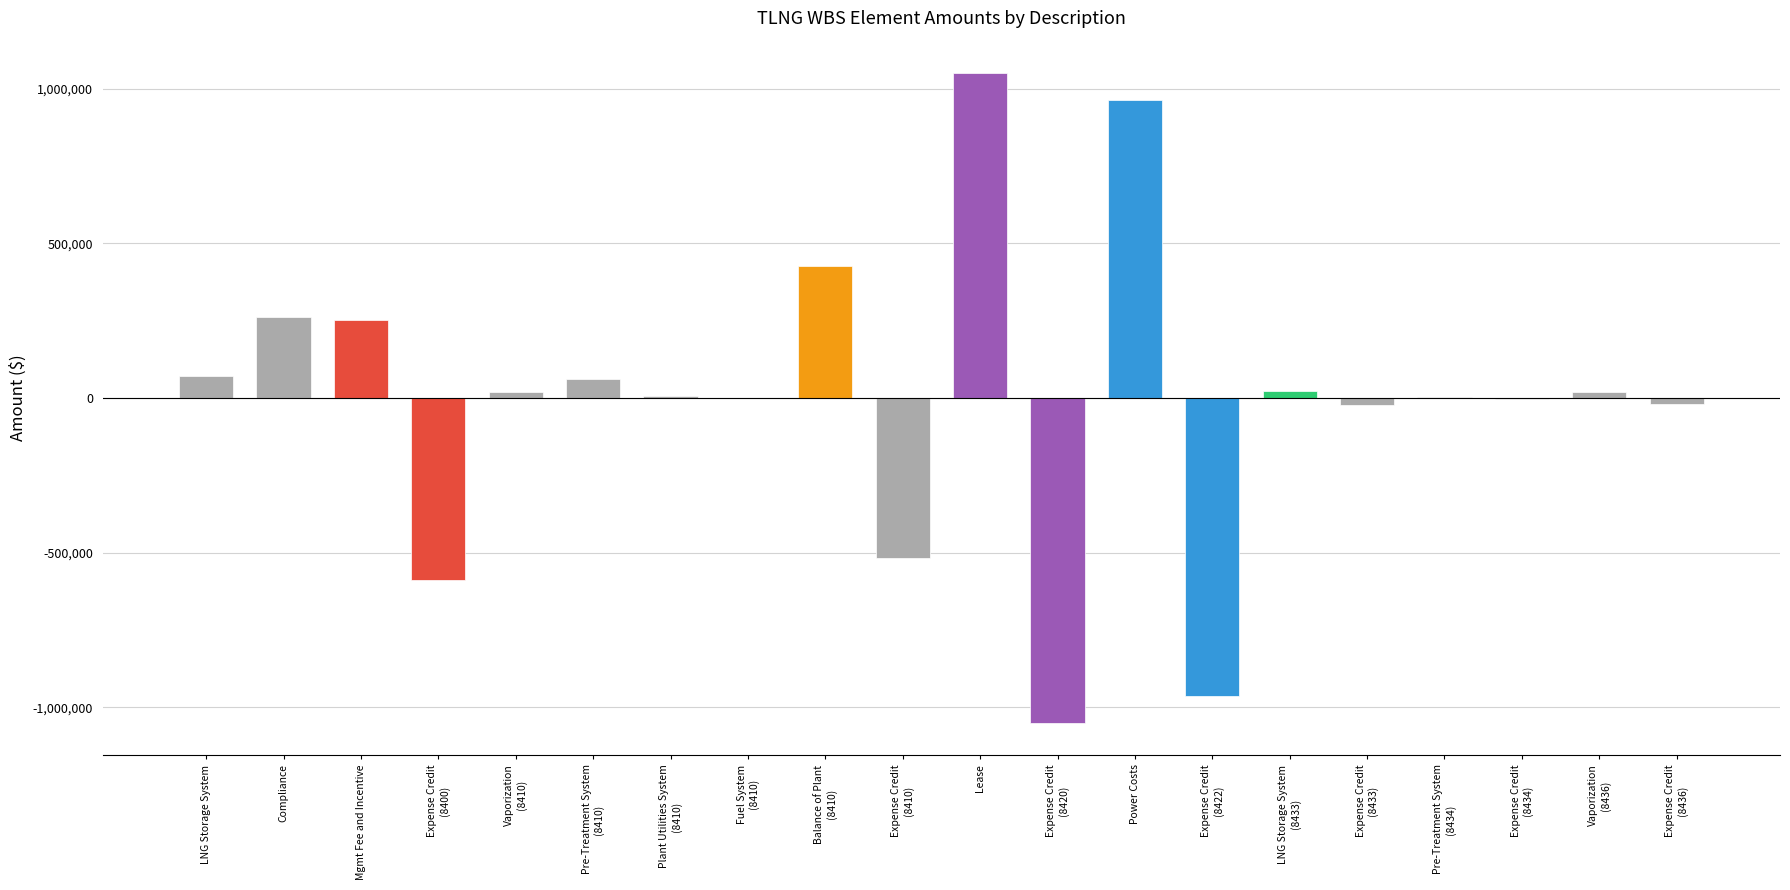

What is the sum of the values at Lease and Pre-Treatment System
(8434)?

1053377.1